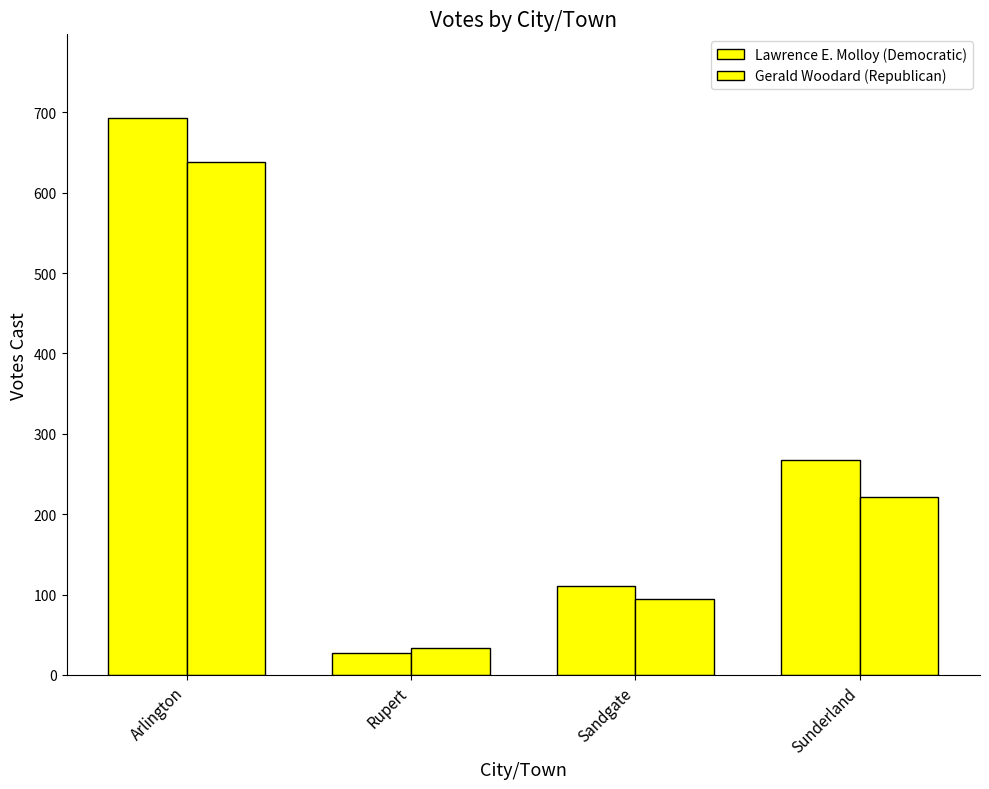

How many data points in Gerald Woodard (Republican) are less than 221?

2